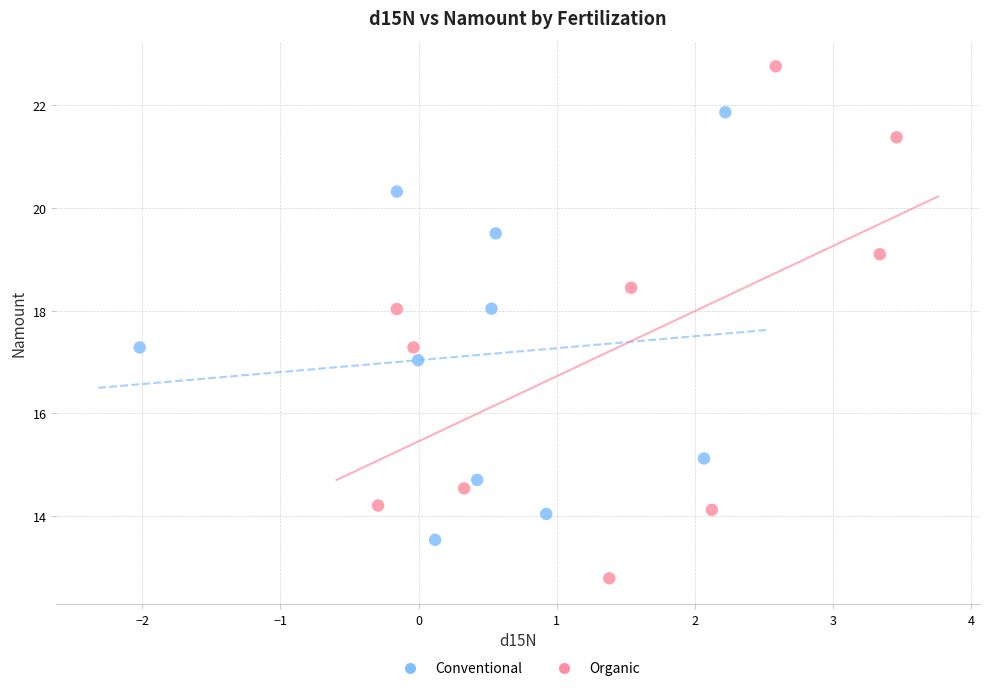

Which series reaches the maximum Y coordinate?

Organic